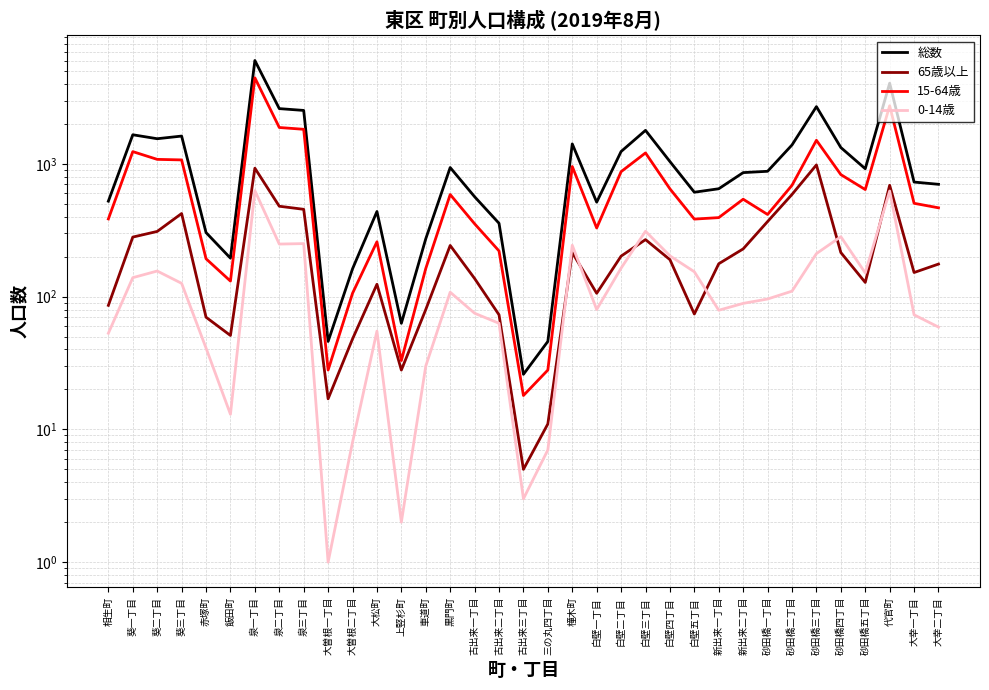

True or false: 0-14歳 and 15-64歳 cross at least once.

False